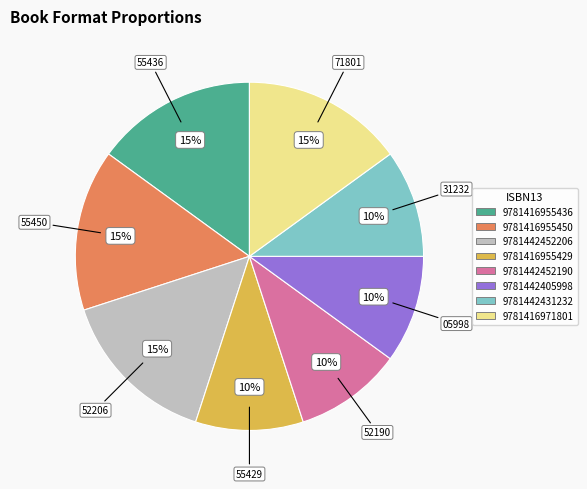

Between 9781416955429 and 9781416955436, which is larger?

9781416955436